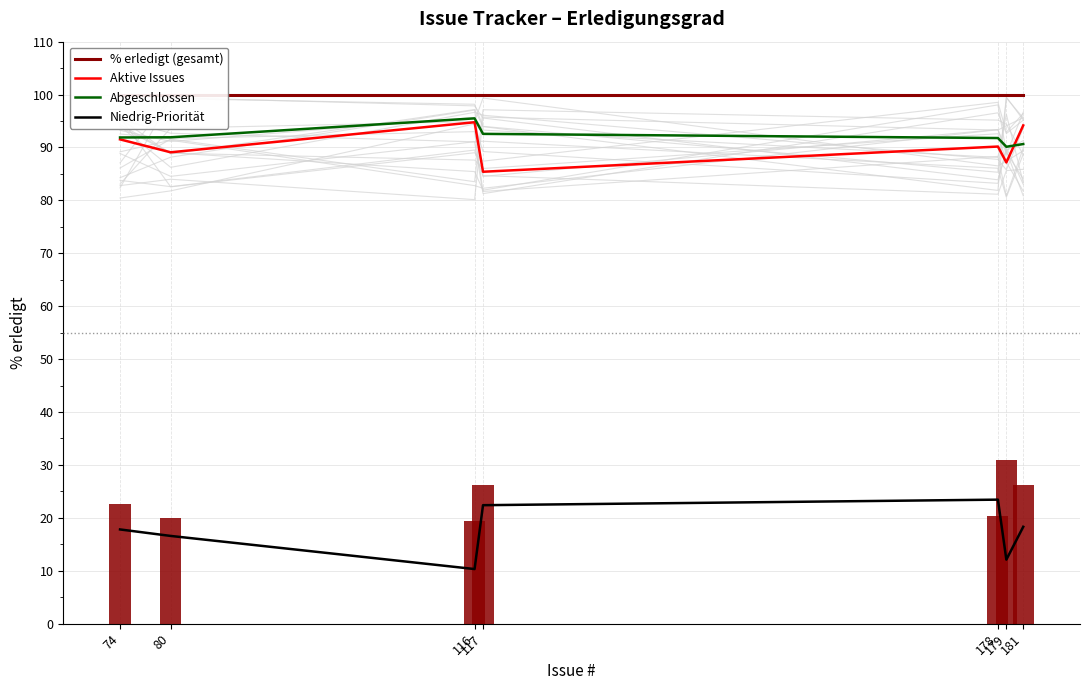

The Aktive Issues series shows 87.2 at 179. True or false?

True